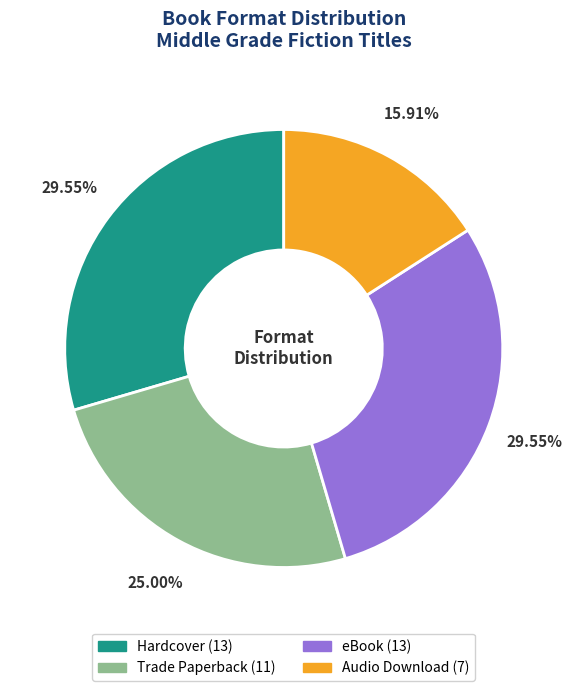

Is there any slice that represents more than half of the pie?

No